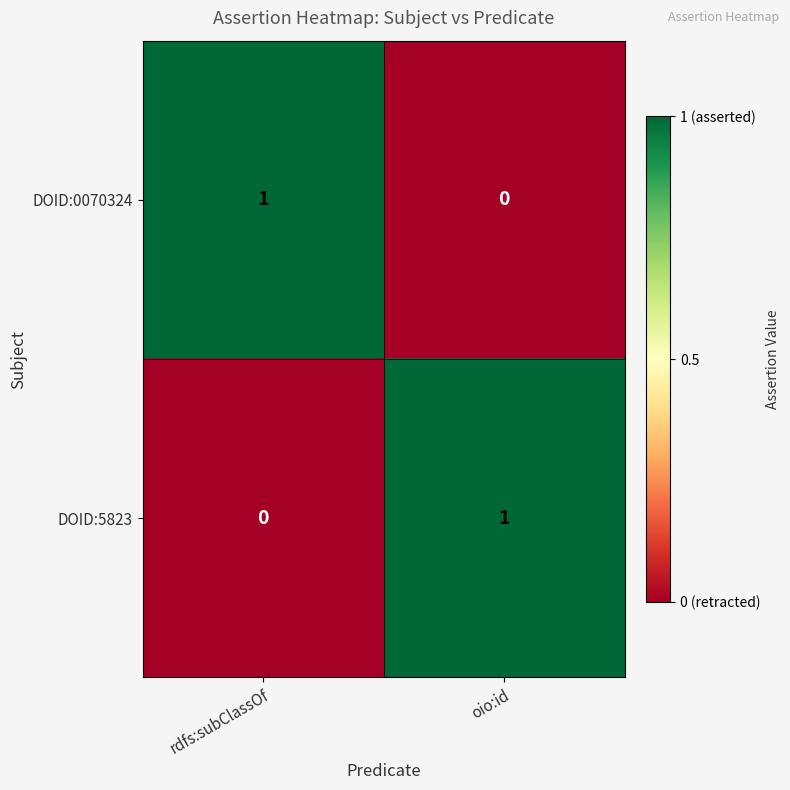

Reading left to right, extract all data points from this chart.

DOID:0070324: 1	0
DOID:5823: 0	1